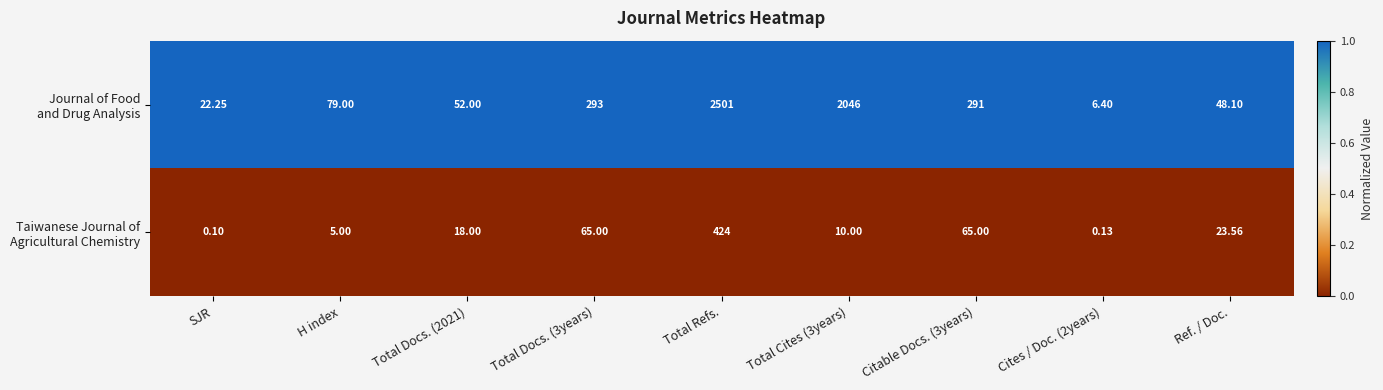

Which category has the highest value across all series?

Total Refs.